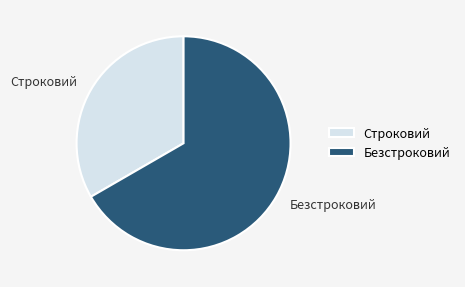

How many segments does this pie chart have?

2